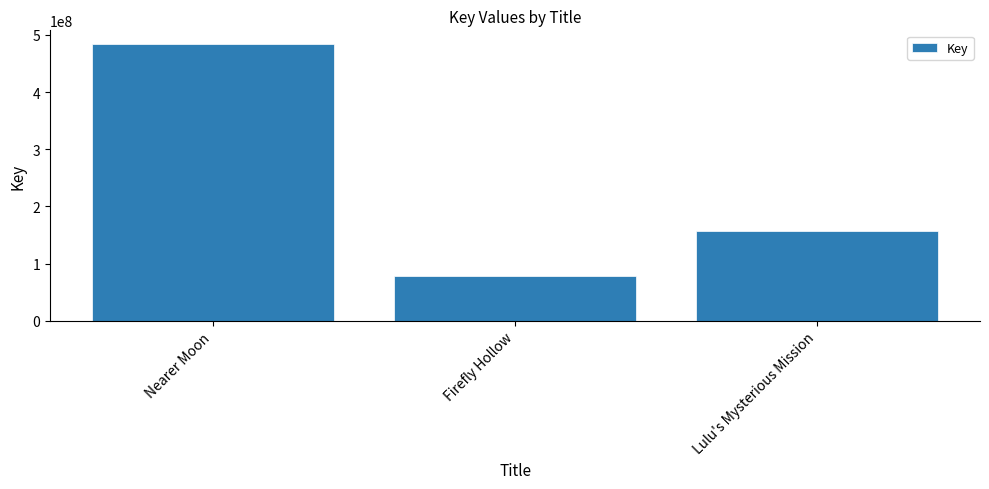

Reading right to left, transcribe all the data shown in this chart.

Lulu's Mysterious Mission=157621282	Firefly Hollow=79184628	Nearer Moon=483701792